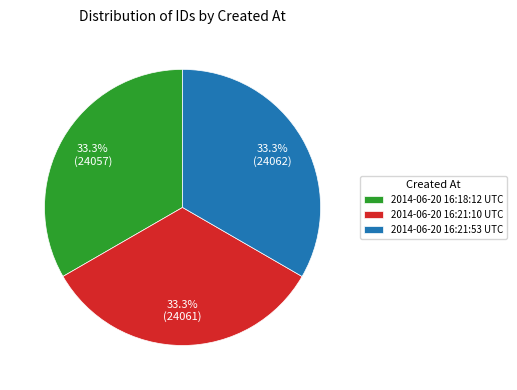

Combined, do 2014-06-20 16:21:10 UTC and 2014-06-20 16:21:53 UTC account for over 50%?

Yes